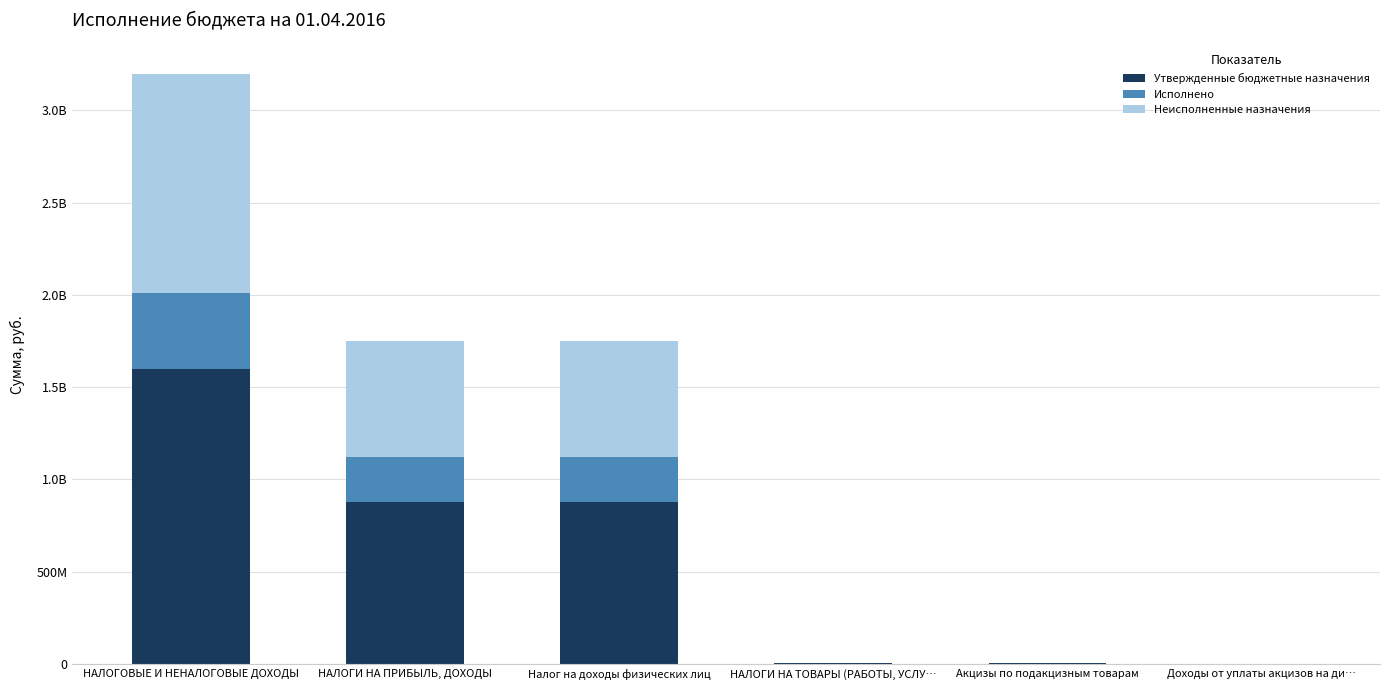

What are all the series names shown in the legend?

Утвержденные бюджетные назначения, Исполнено, Неисполненные назначения